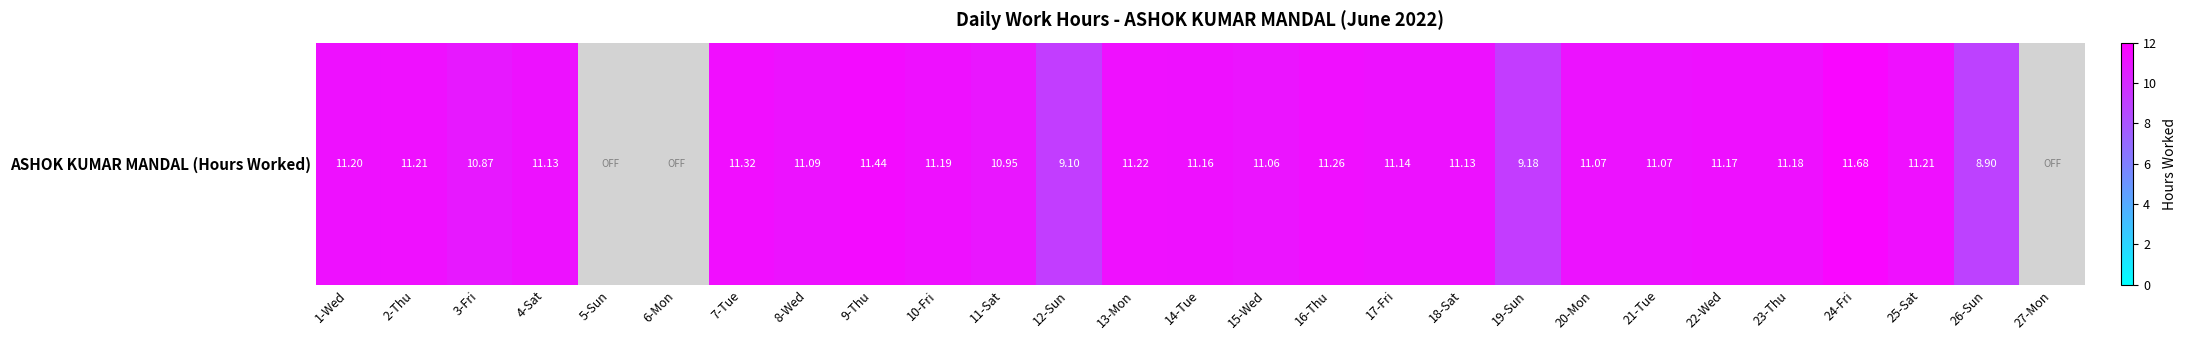

Is it true that the value at 12-Sun is 9.1?

True